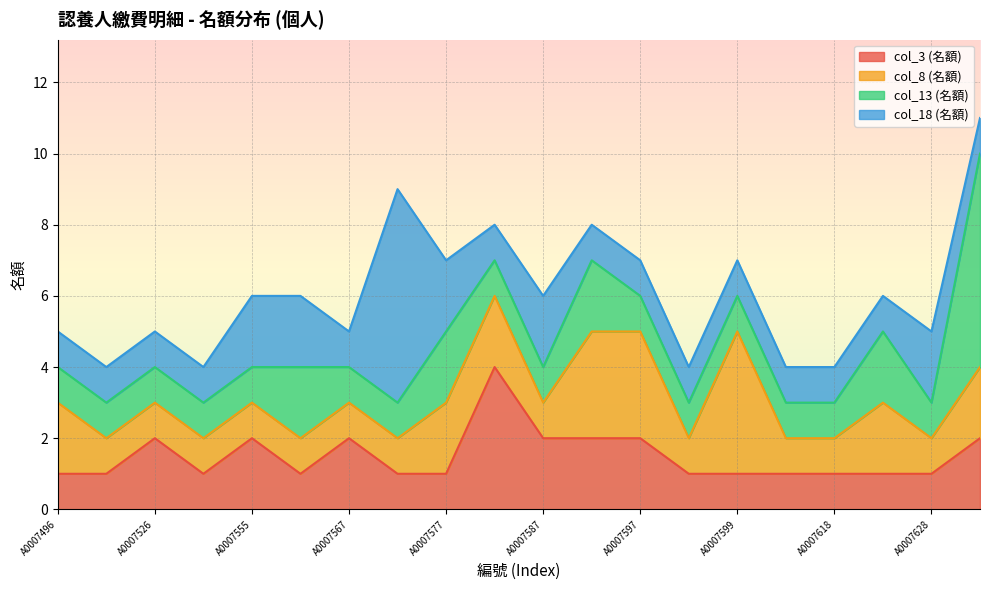

What is the average value of the col_8 (名額) series?

2